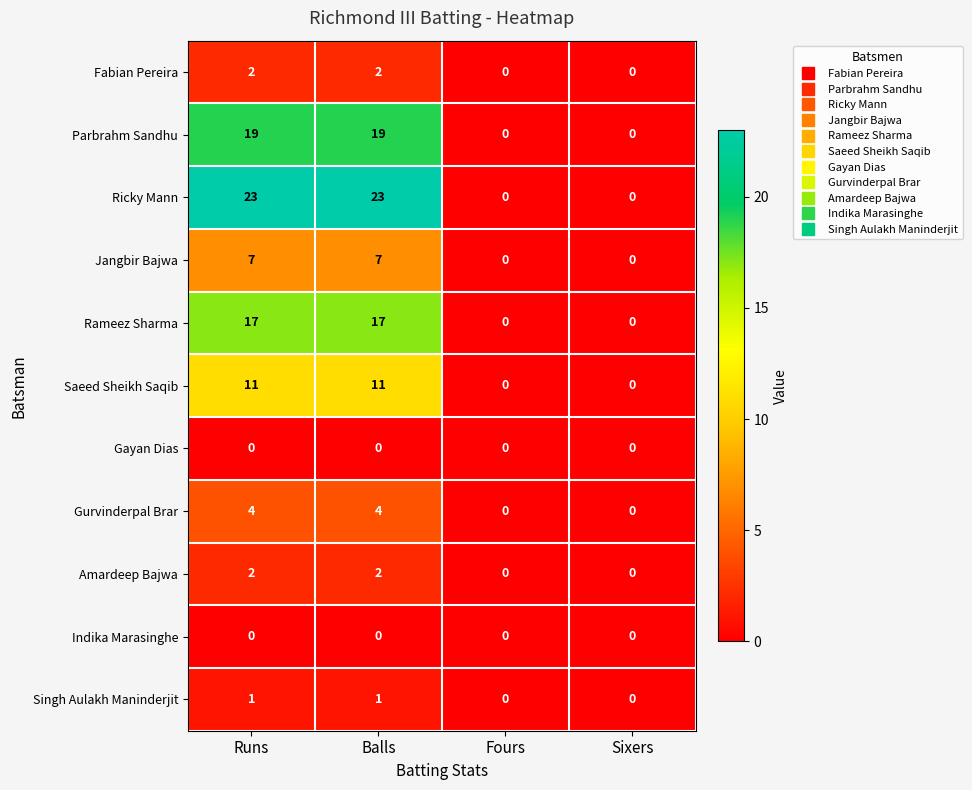

Which series has the largest total across all categories?

Ricky Mann